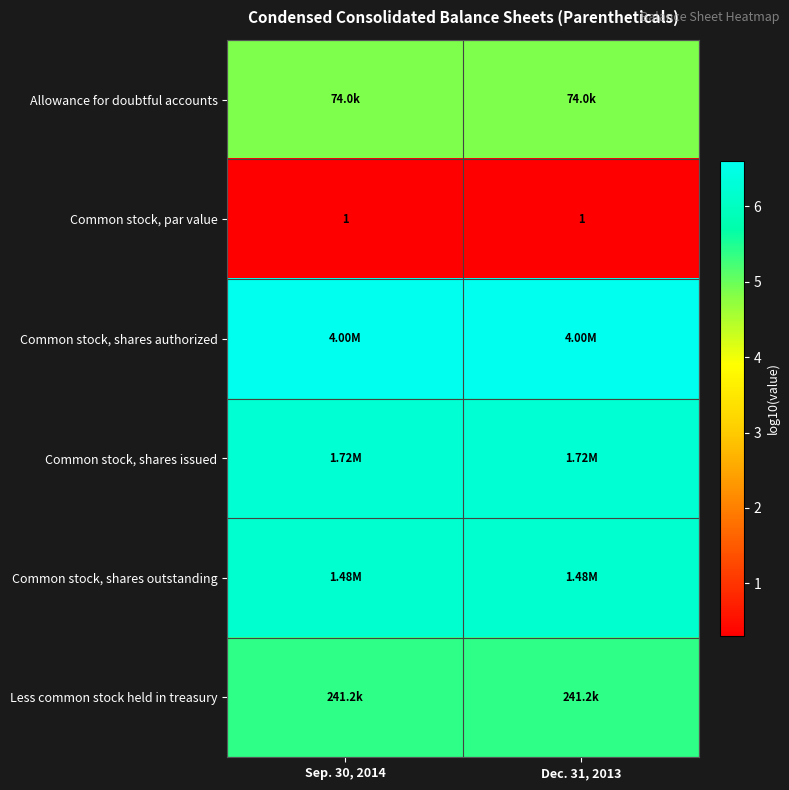

The value of Common stock, shares issued at Sep. 30, 2014 is 11.2. True or false?

False